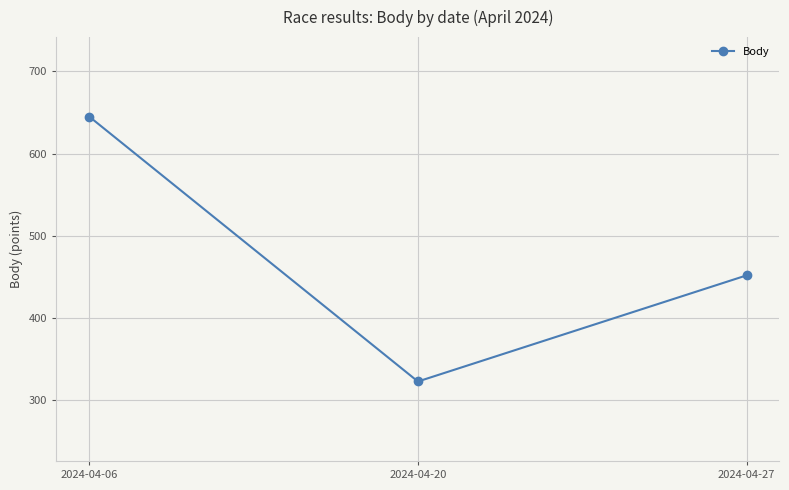

What is the average value?

473